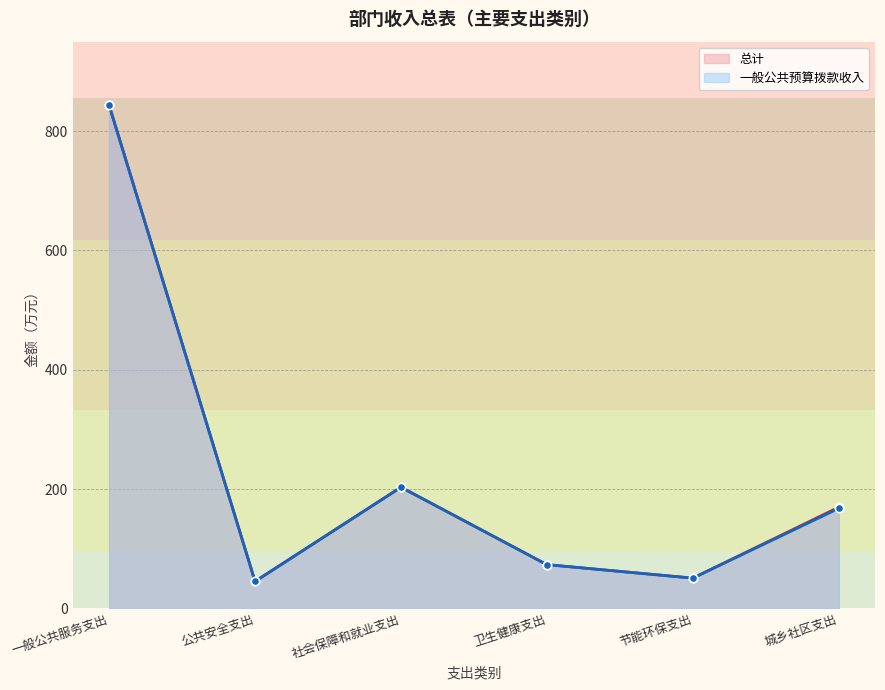

List the series in order of their peak value, lowest first.

总计, 一般公共预算拨款收入